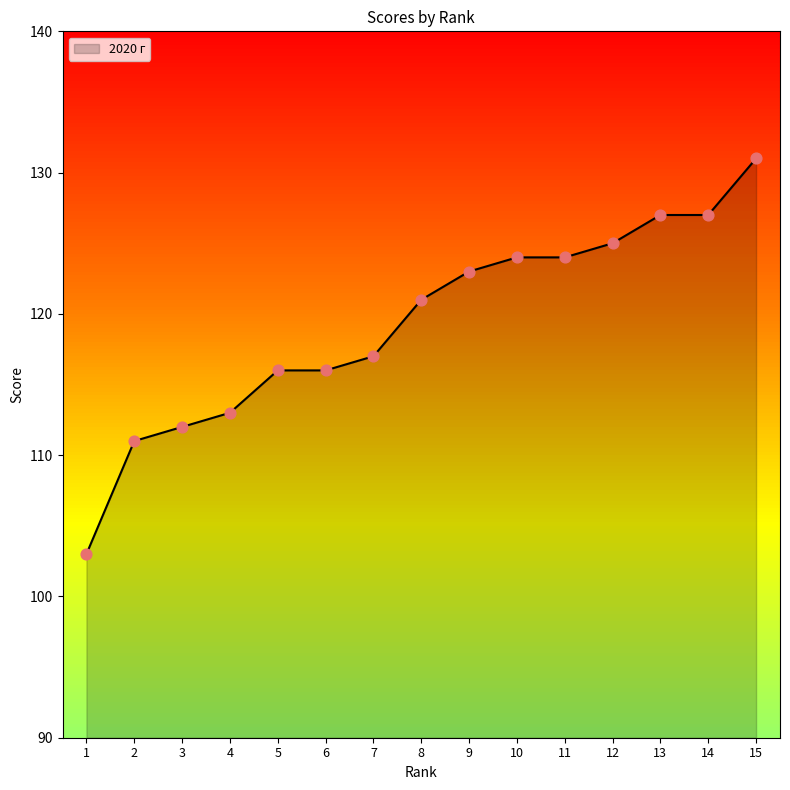

What is the ratio of the value at 14 to the value at 2?

1.1